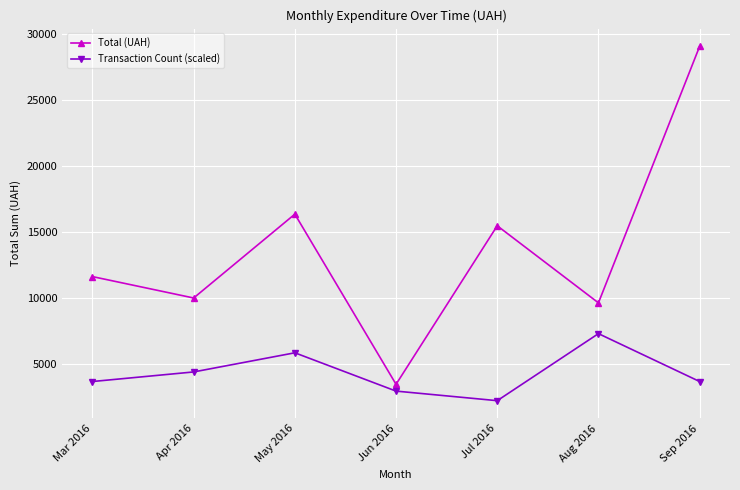

At Sep 2016, list the series in order from largest to smallest.

Total (UAH), Transaction Count (scaled)